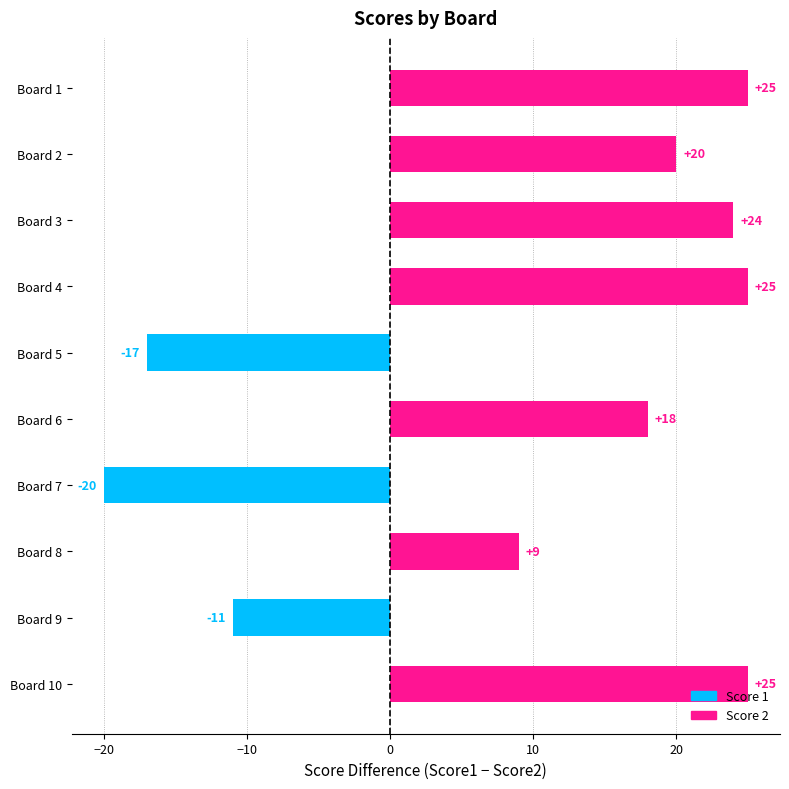

How many negative values are there?

3